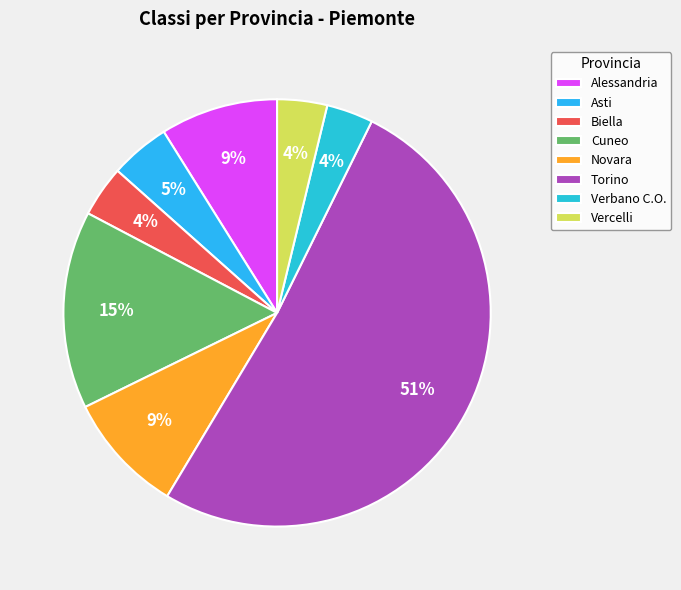

Which slice is the largest?

Torino